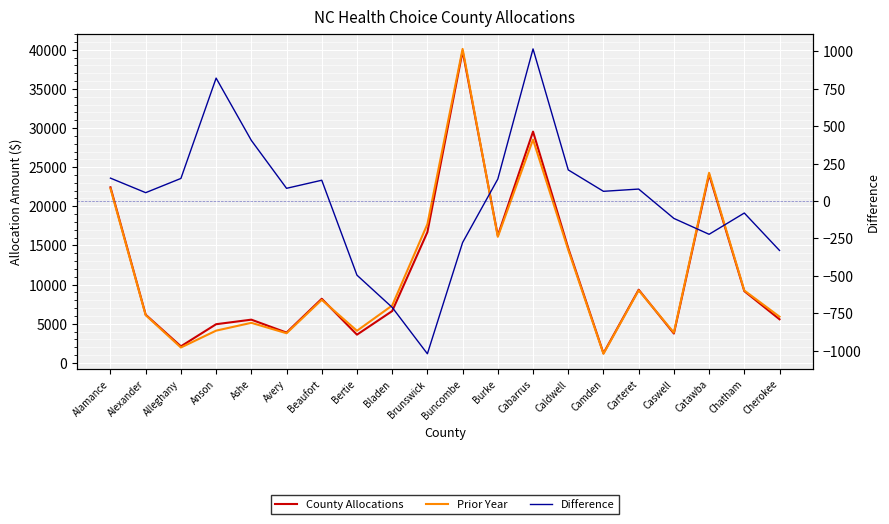

How many data points in County Allocations are above 8200?

9